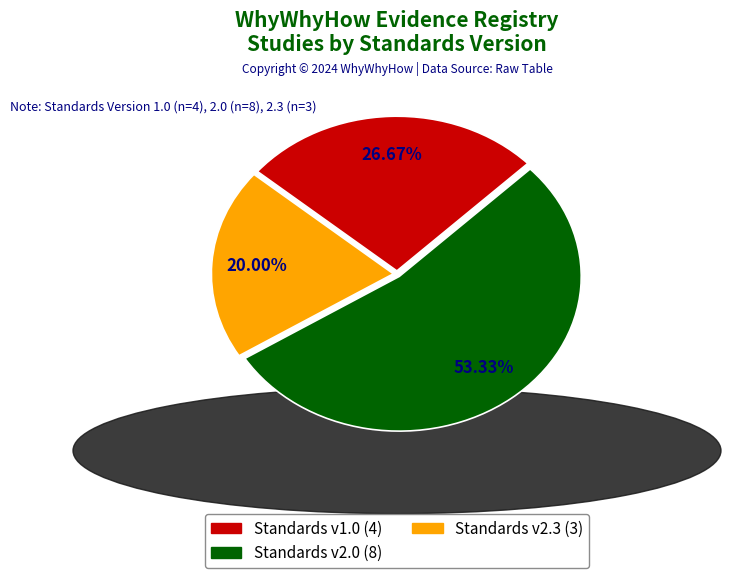

Rank the categories by value from lowest to highest.

Standards v2.3 (3), Standards v1.0 (4), Standards v2.0 (8)